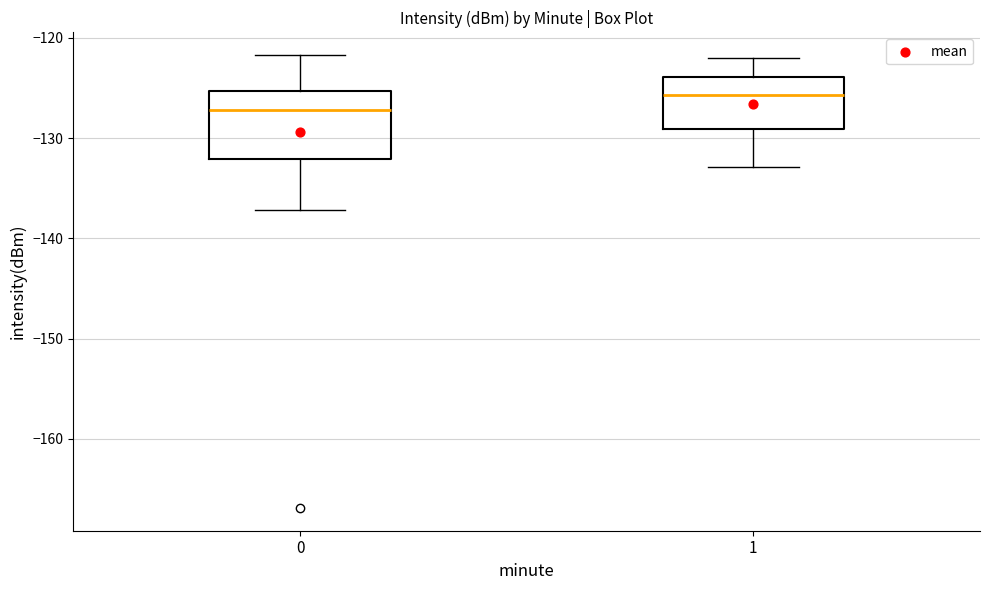

Where is the lower edge of the box at x = 1 on the y-axis? The values are not printed on the chart, so give them approximately, as read against the axis.

-129